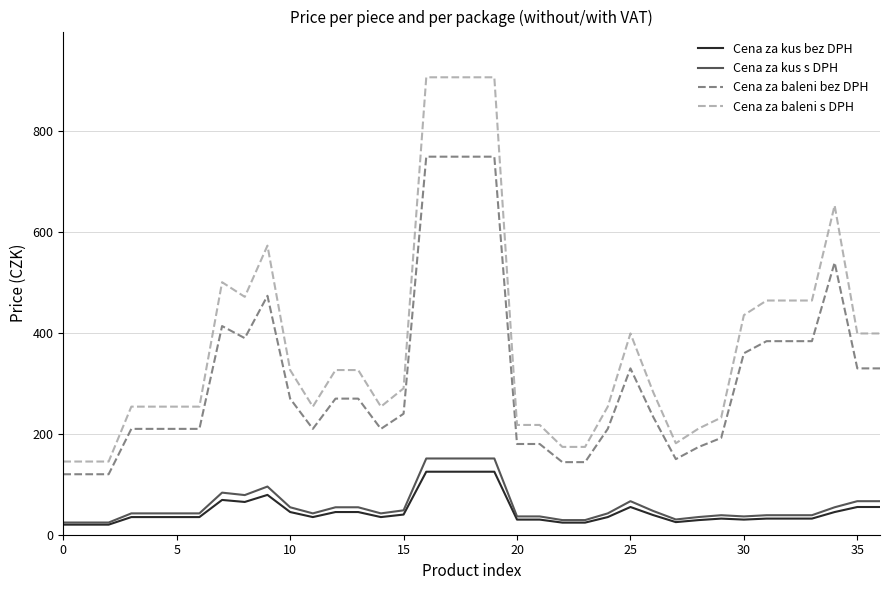

True or false: Cena za baleni bez DPH and Cena za baleni s DPH intersect in this chart.

False